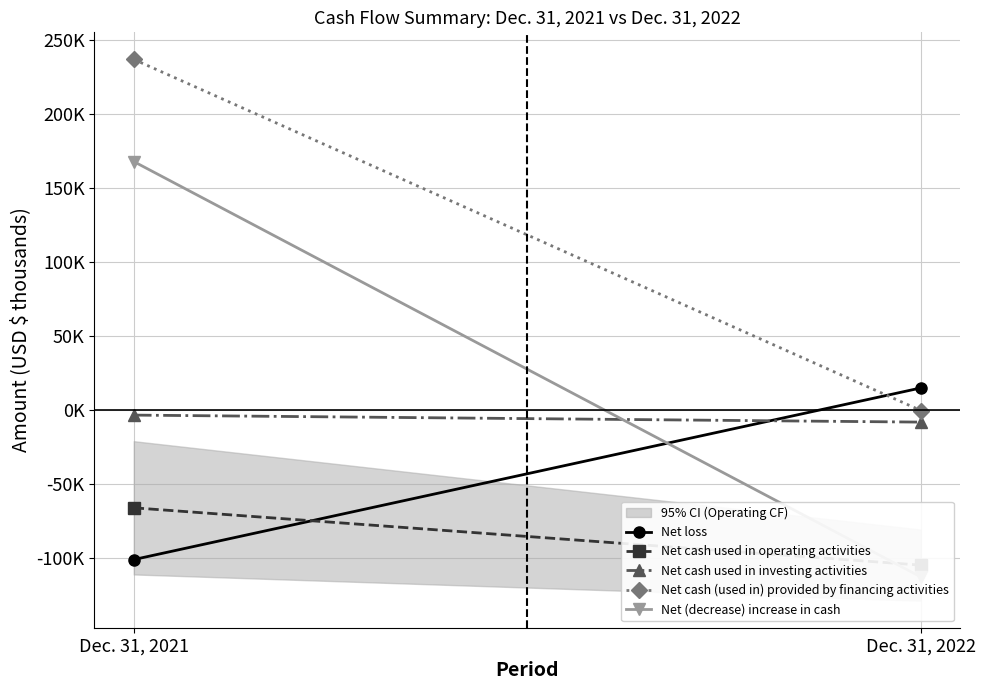

Which series changed the most between Dec. 31, 2021 and Dec. 31, 2022?

Net (decrease) increase in cash